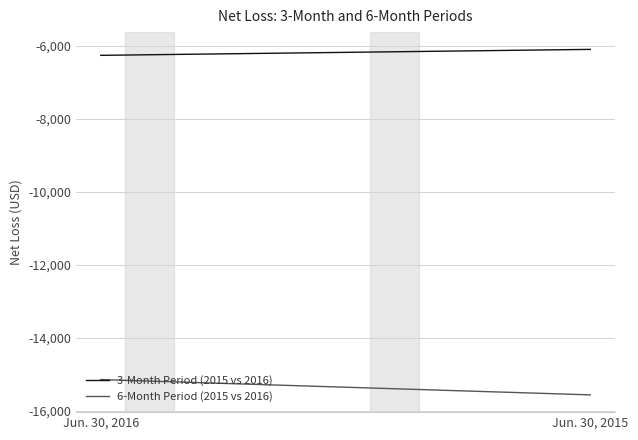

At Jun. 30, 2015, list the series in order from smallest to largest.

6-Month Period (2015 vs 2016), 3-Month Period (2015 vs 2016)